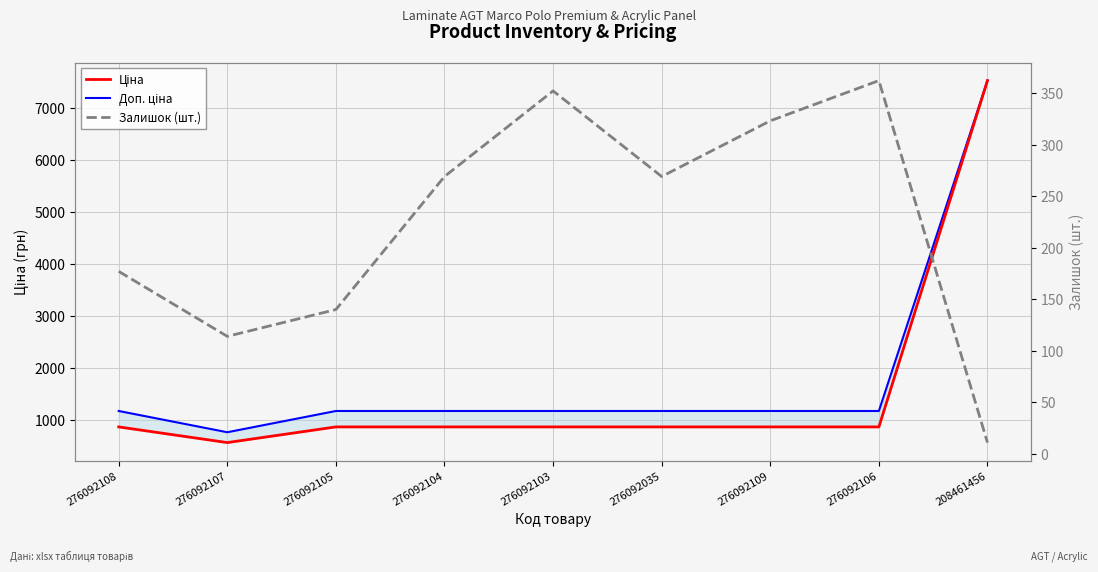

The Ціна series shows 4926.1 at 208461456. True or false?

False